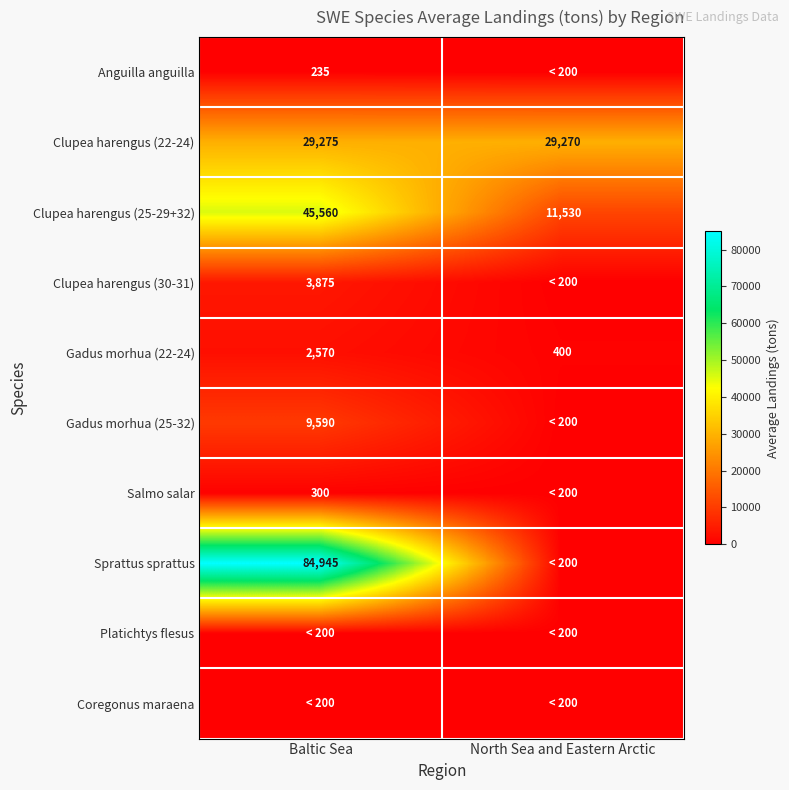

What is the lowest value of the Clupea harengus (25-29+32) series?

11530